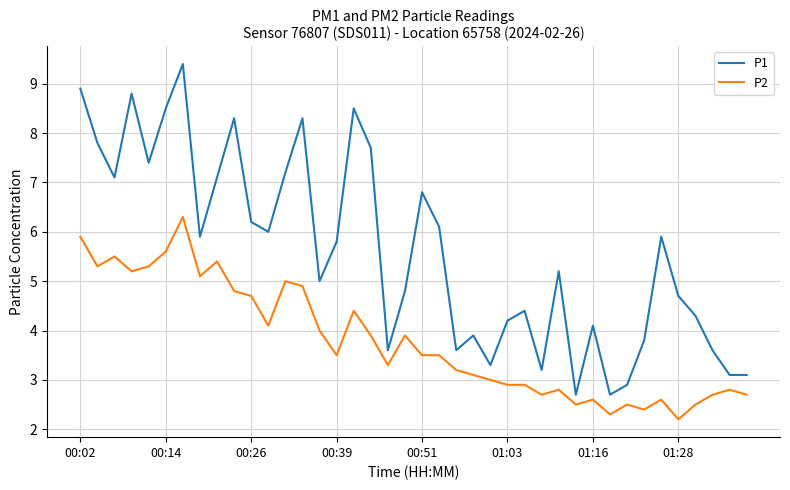

True or false: P2 and P1 intersect in this chart.

False